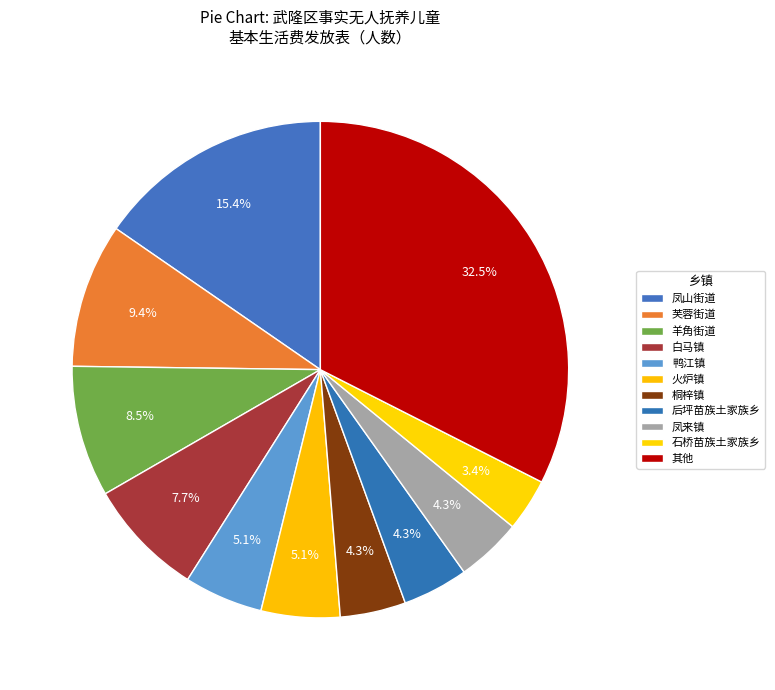

Count the number of slices in the pie.

11